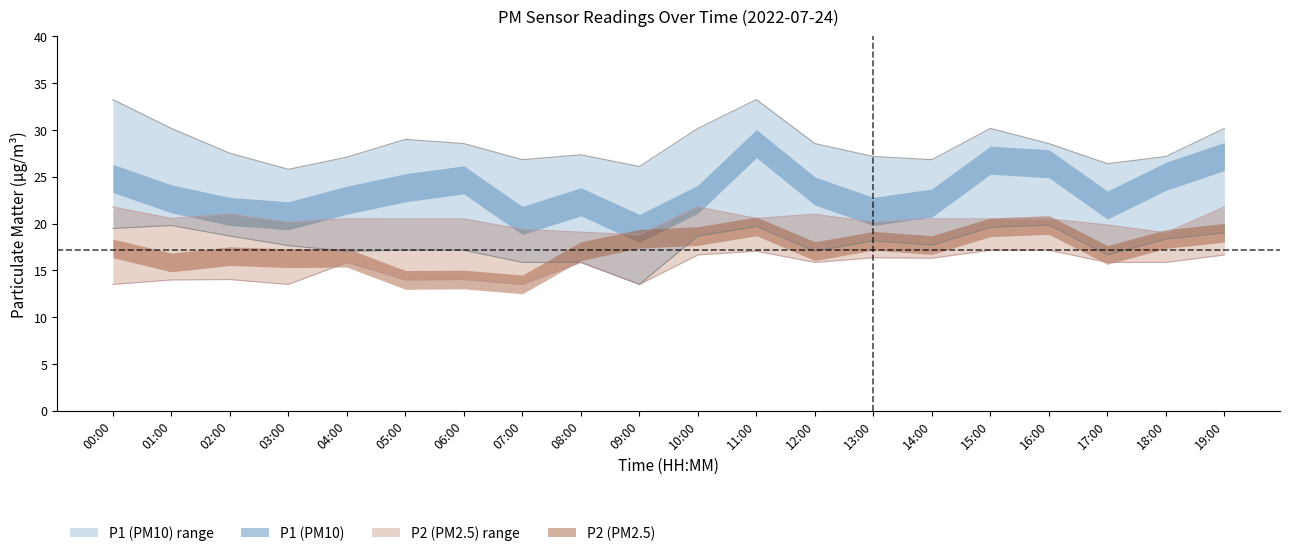

What is the minimum value shown in the chart?

13.5